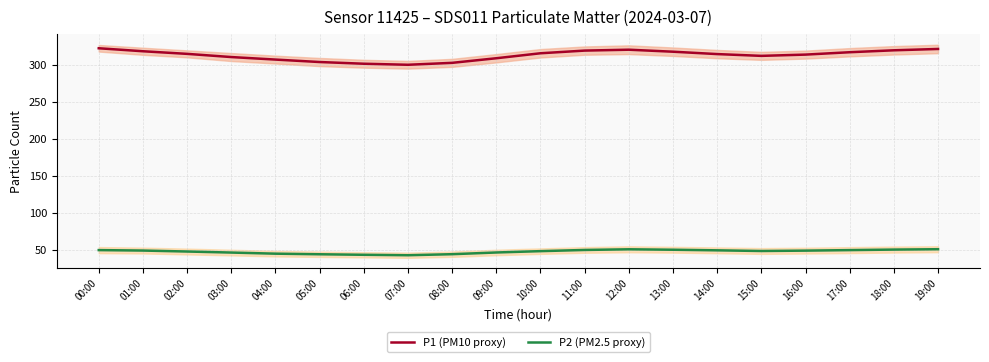

Does the chart display data point markers on the line(s)?

No